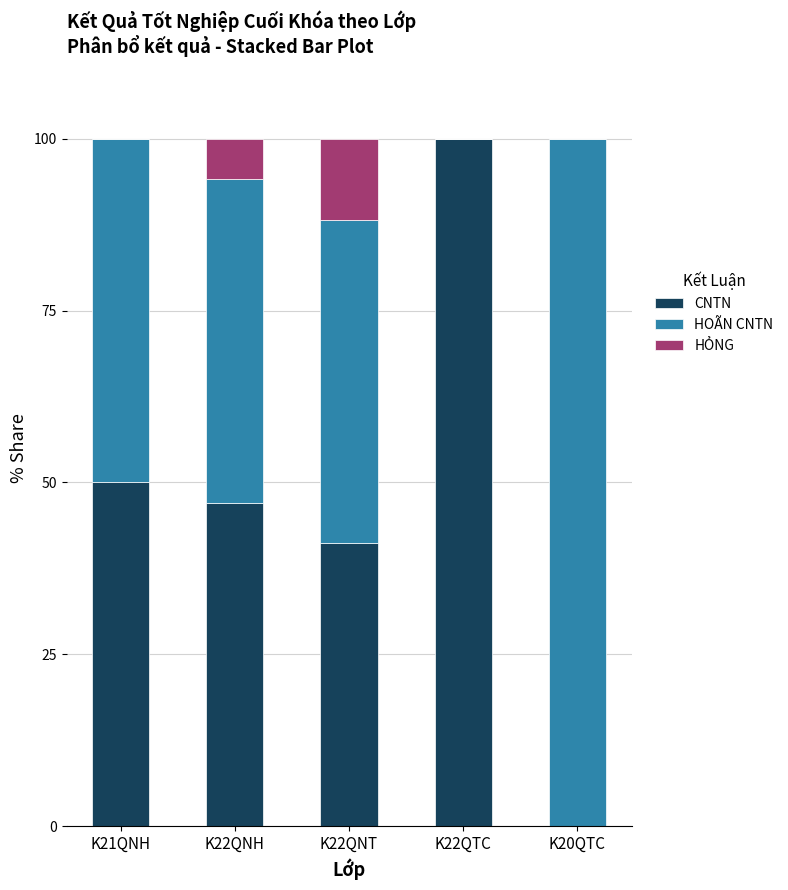

Which category has the highest value in the CNTN series?

K22QTC